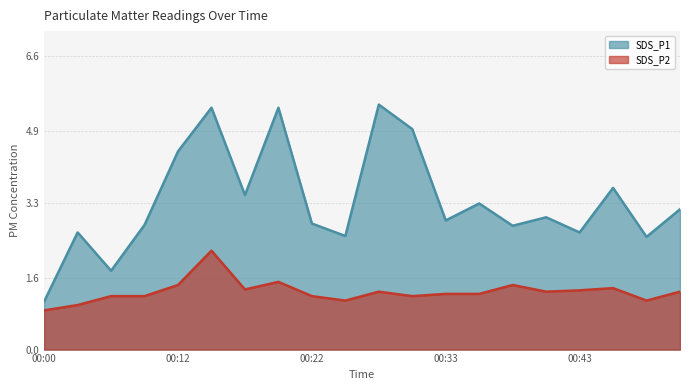

Where does the SDS_P1 series first go above 2?

00:03